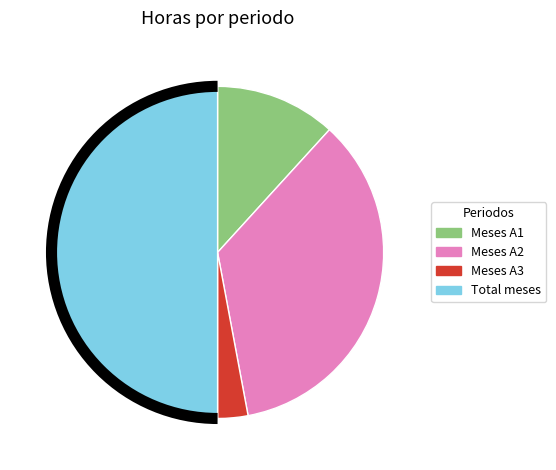

Do Meses A1 and Total meses together represent more than half of the pie?

Yes